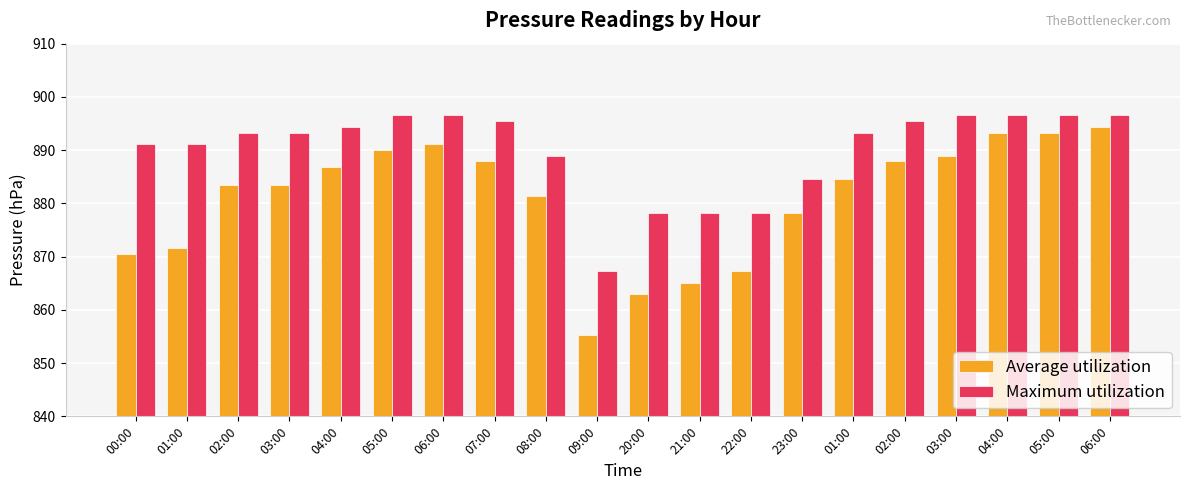

Which has a higher value, 09:00 or 04:00?

04:00